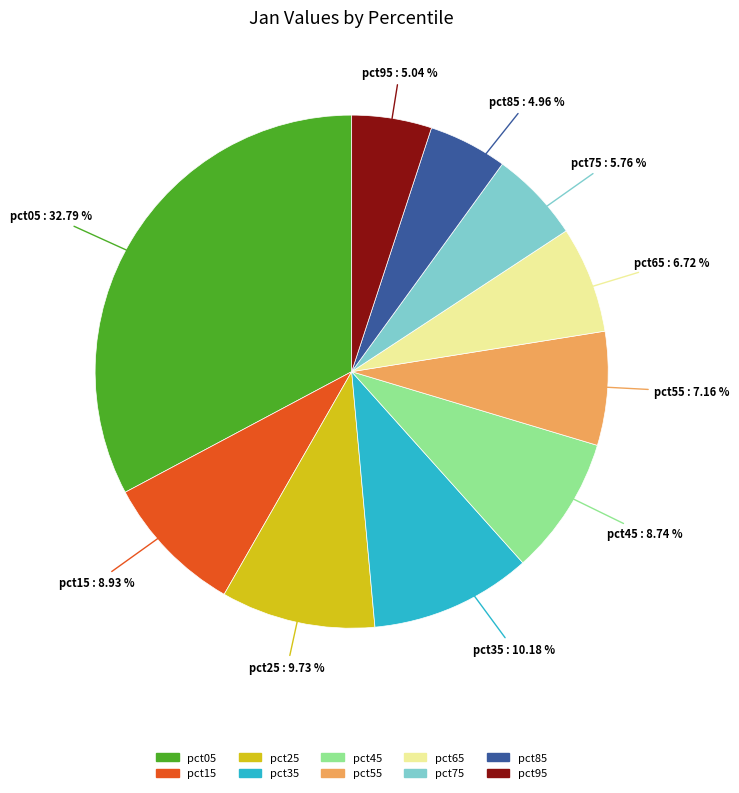

Is there a majority slice in this chart?

No